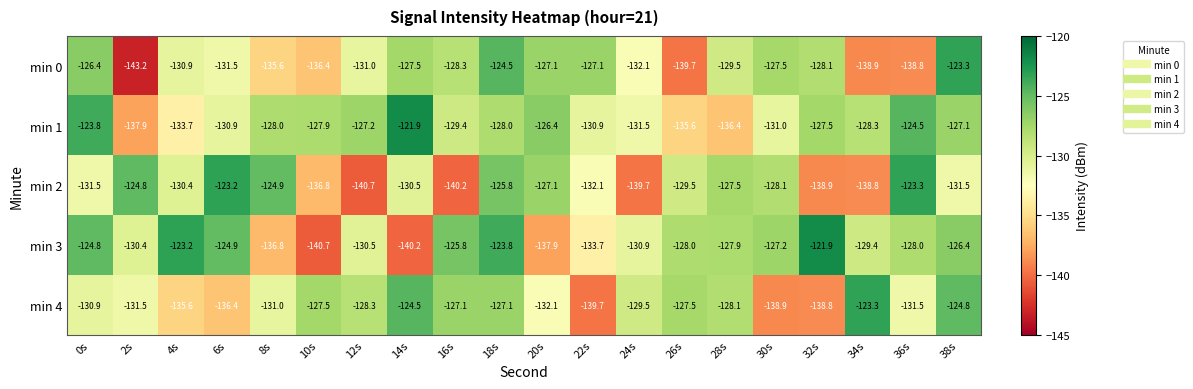

What is the difference between the second highest and minimum values in the min 3 series?

17.5